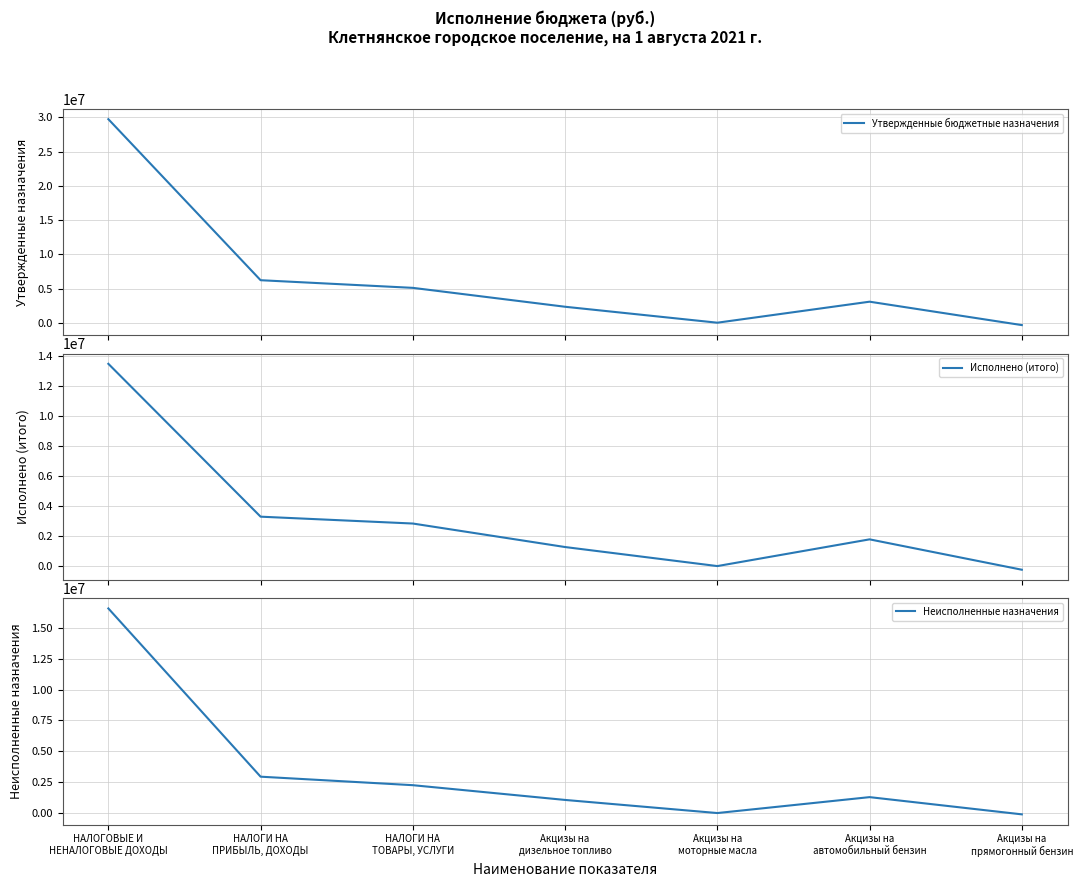

What is the minimum value for Утвержденные бюджетные назначения?

-335600